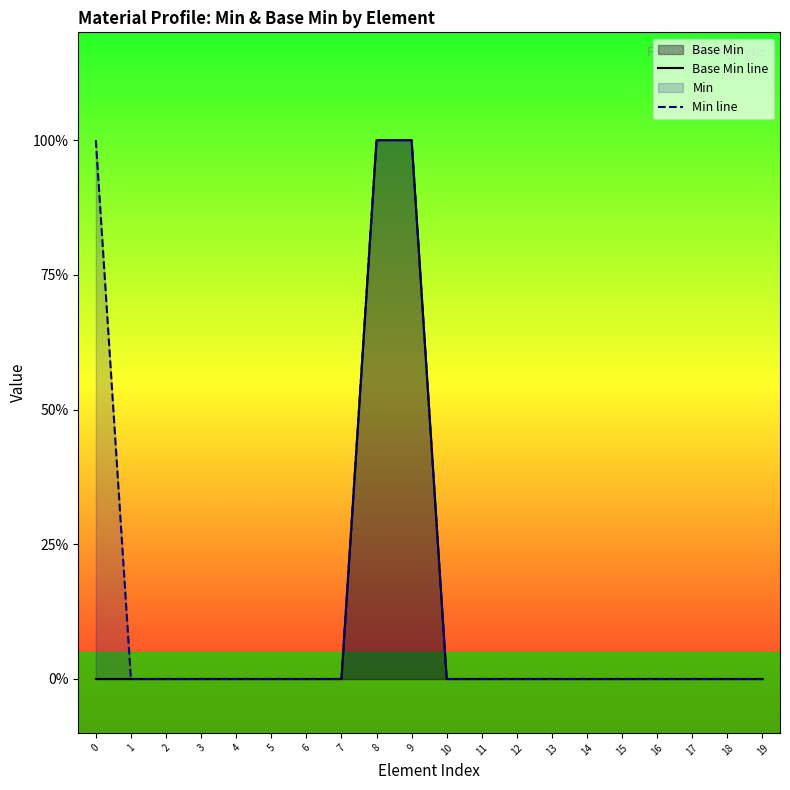

At which category is the sum across all series the highest?

8